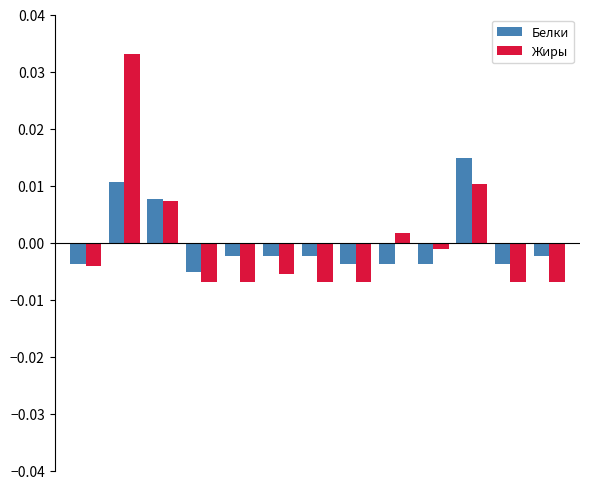

Does the chart contain stacked bars?

No